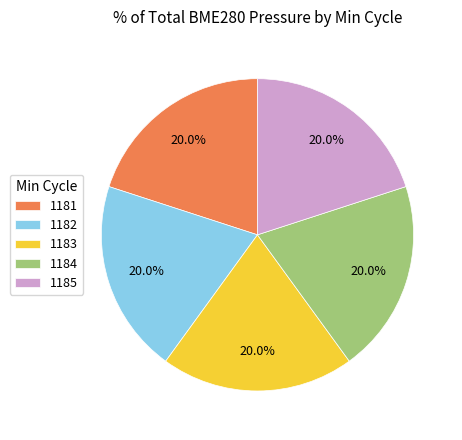

Approximately how many times larger is the value at 1185 compared to 1184?

1.0